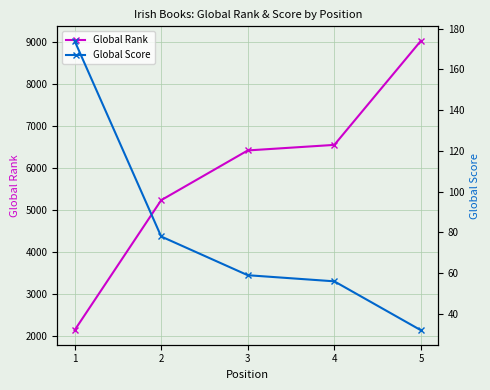

True or false: Global Score and Global Rank intersect in this chart.

False